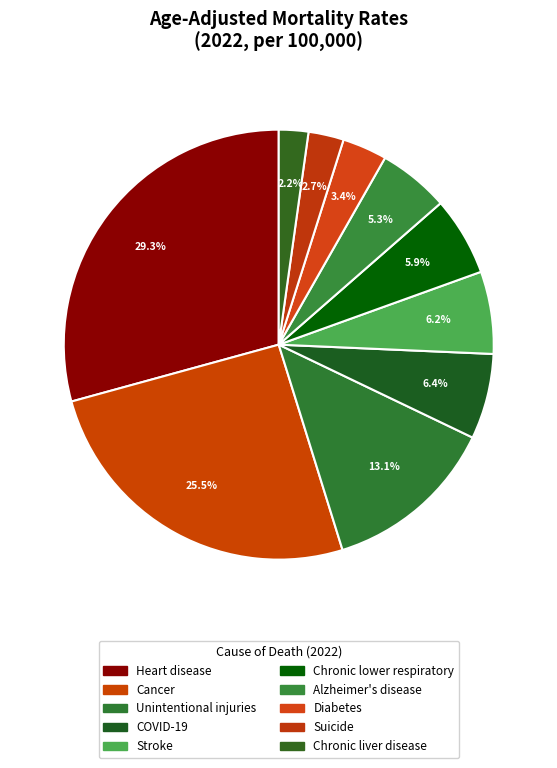

Does any single category account for the majority?

No